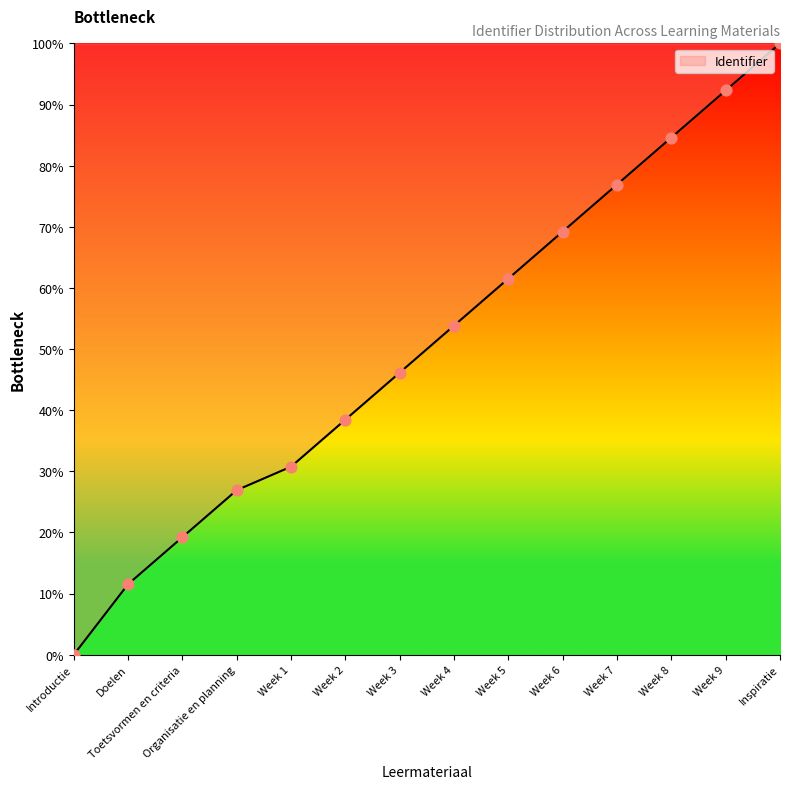

Approximately how many times larger is the value at Week 4 compared to Organisatie en planning?

2.0